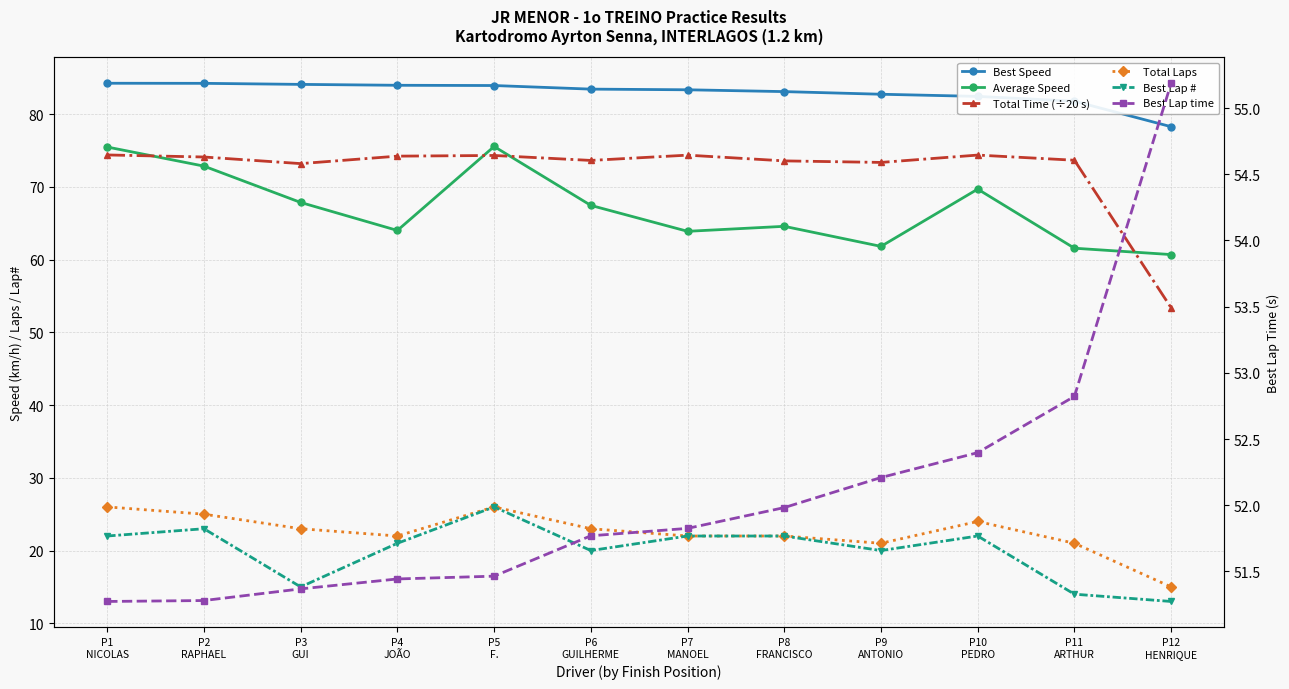

What is the average value of the Total Laps series?

22.5